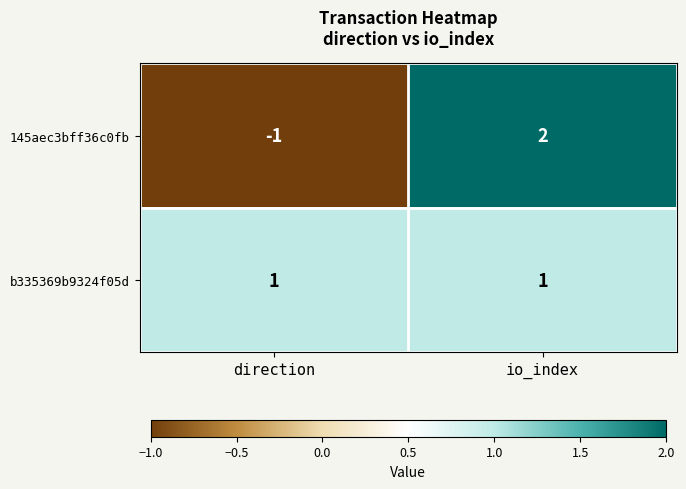

Is it true that b335369b9324f05d equals 1 at io_index?

True